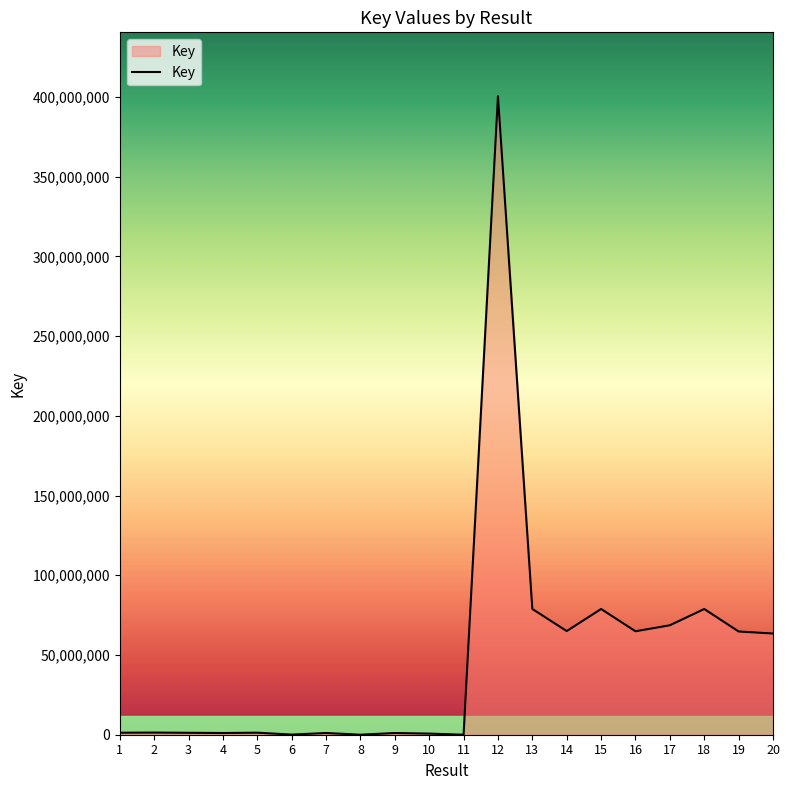

What is the difference between the maximum and minimum values?

400441722